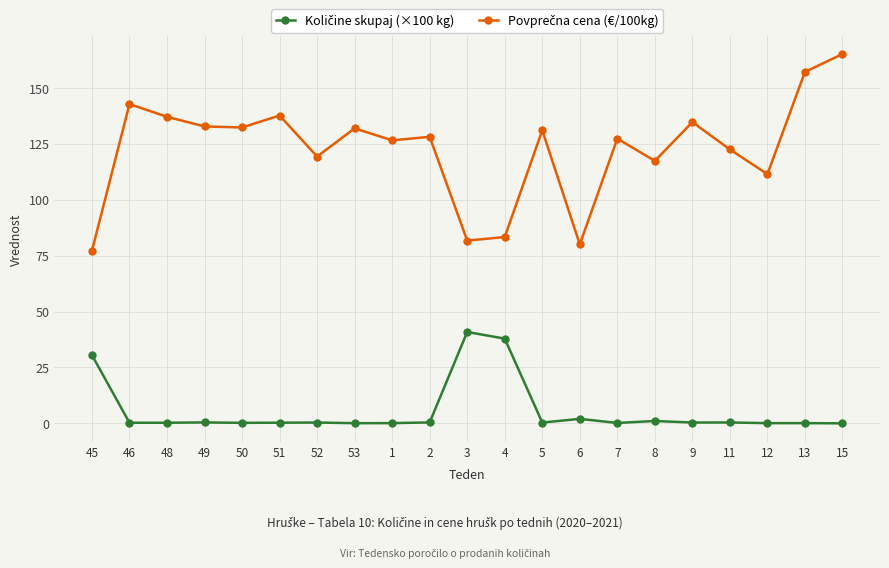

What is the label of the 4th point from the right?

11